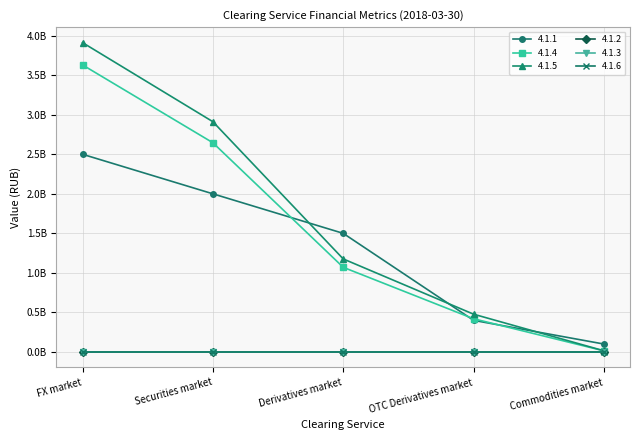

What is the average value of the 4.1.5 series?

1698610307.6